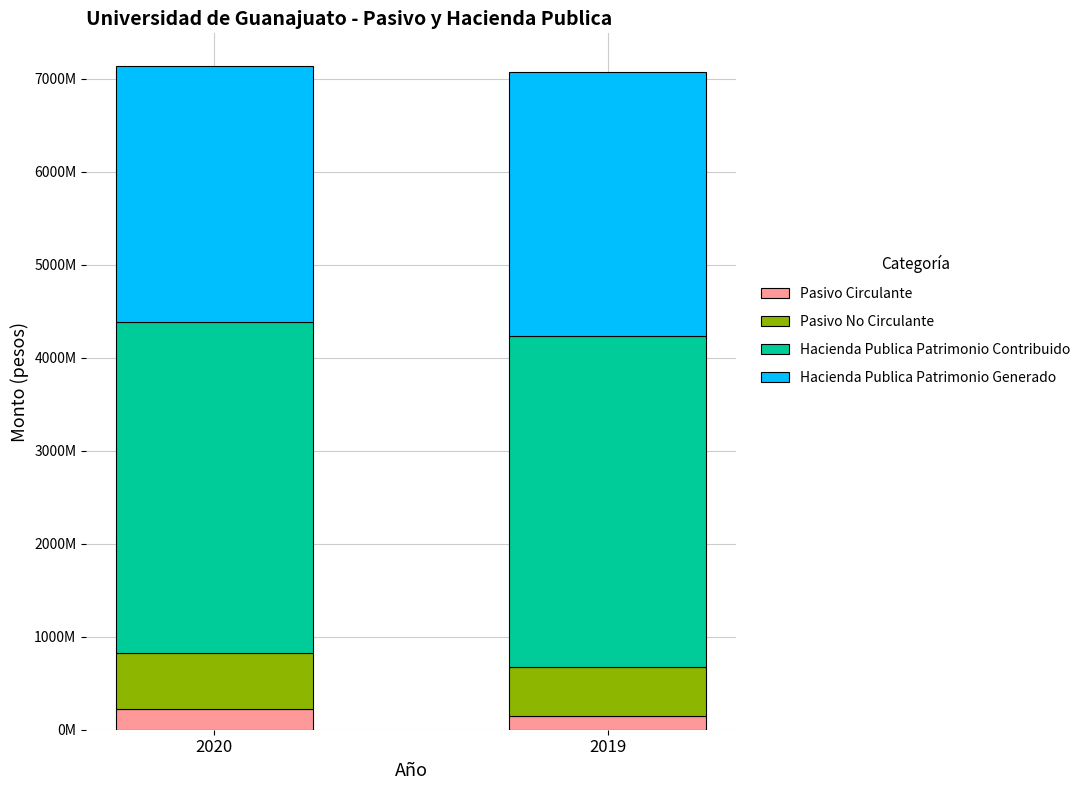

The Pasivo Circulante series shows 142970358 at 2020. True or false?

False